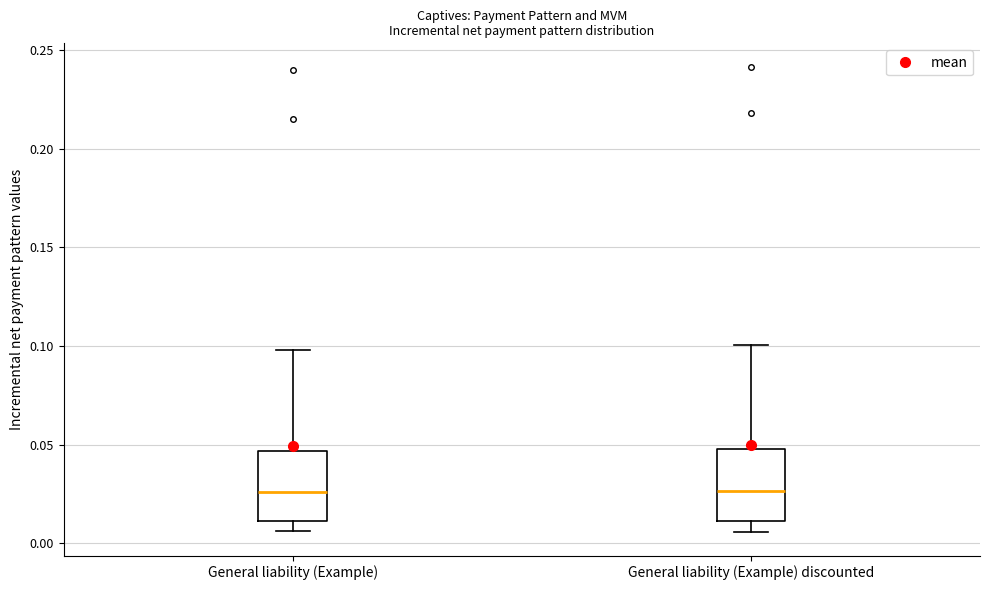

Reading left to right, read every box against the y-axis: the position of its median line, the range the box covers, and the ends of its whiskers. The values are not printed on the chart, so give them approximately, as read against the axis.

General liability (Example): median 0.025, box 0.010 to 0.045, whiskers 0.005 to 0.100
General liability (Example) discounted: median 0.025, box 0.010 to 0.050, whiskers 0.005 to 0.100